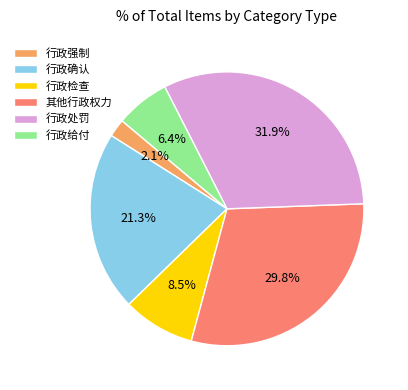

To the nearest percent, what is the combined percentage of 行政强制 and 行政处罚?

34%